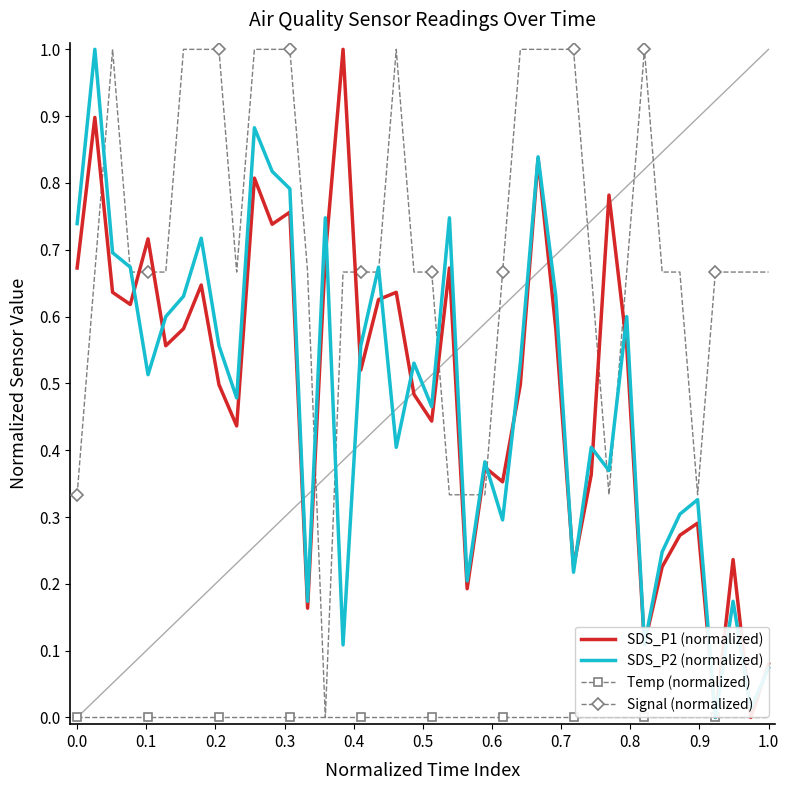

Which series has the largest total across all categories?

Signal (normalized)